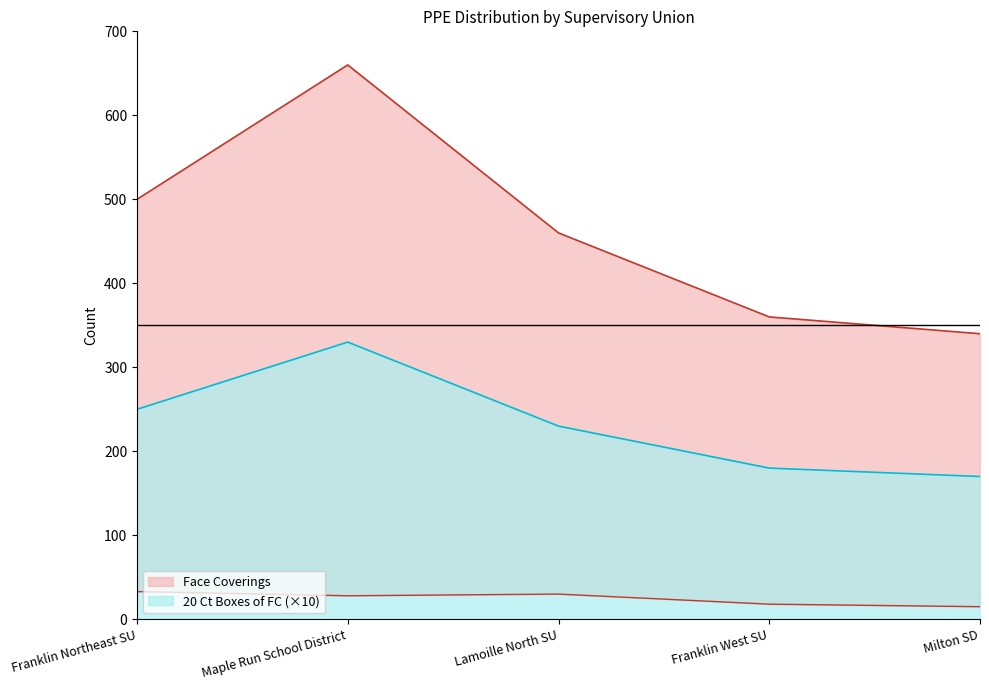

What is the label of the 1st point from the left?

Franklin Northeast SU